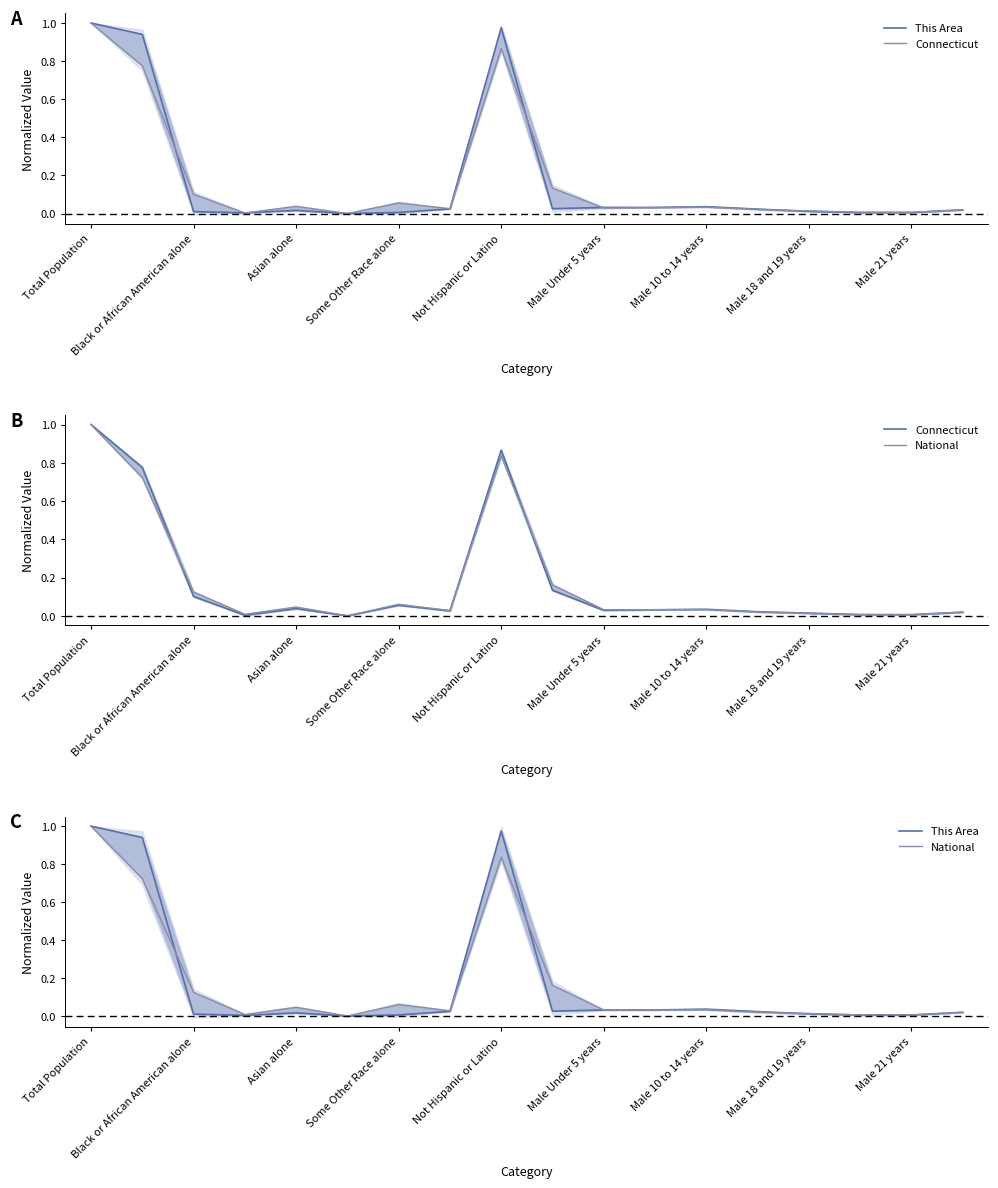

How many interior local valleys does the National series have?

5